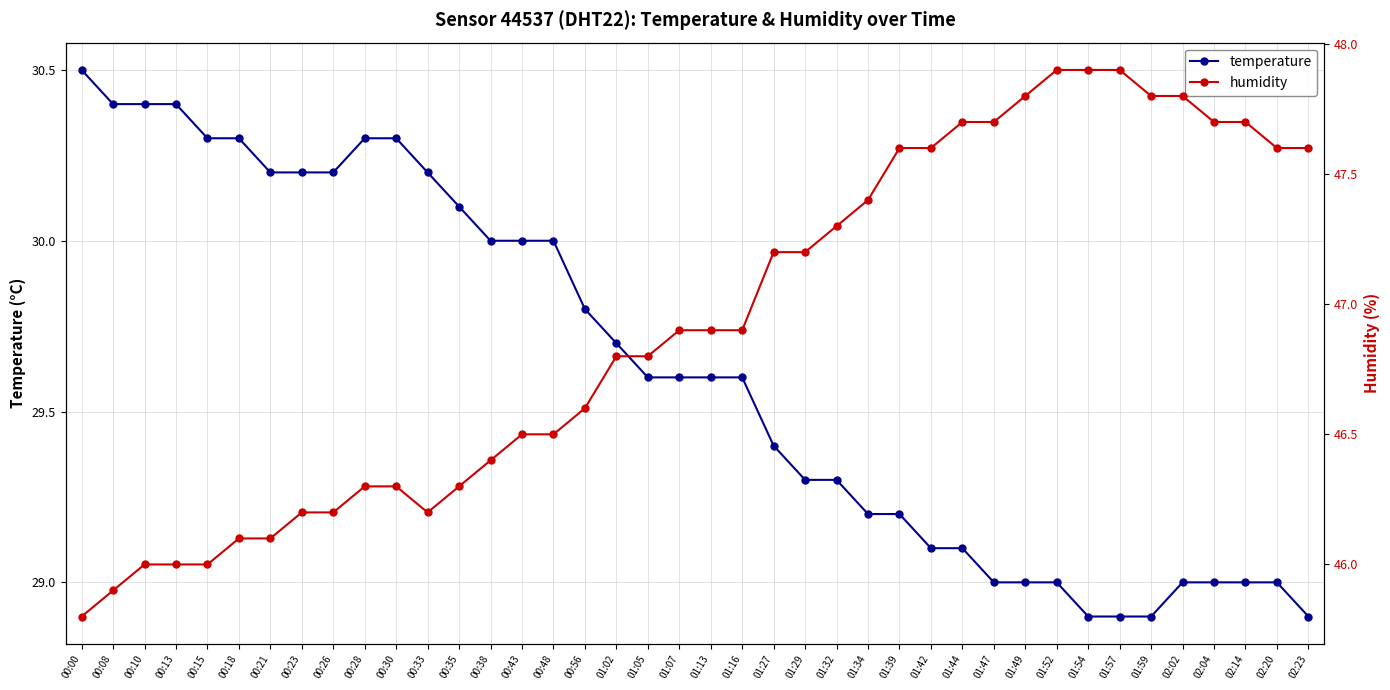

True or false: temperature and humidity cross at least once.

False